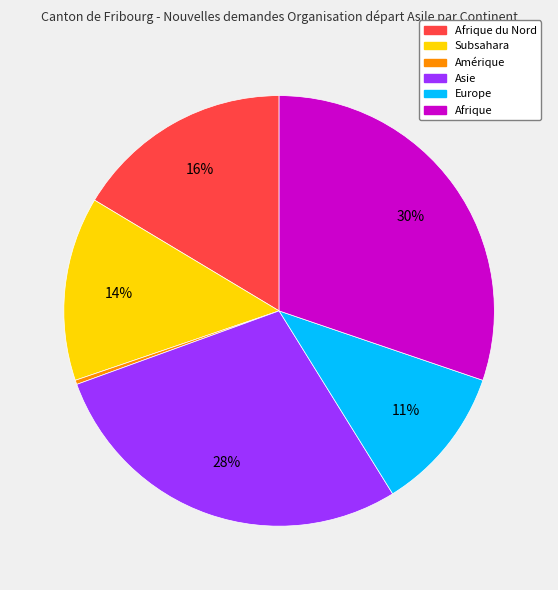

To the nearest percent, what is the difference between the largest and smallest slice percentages?

30%